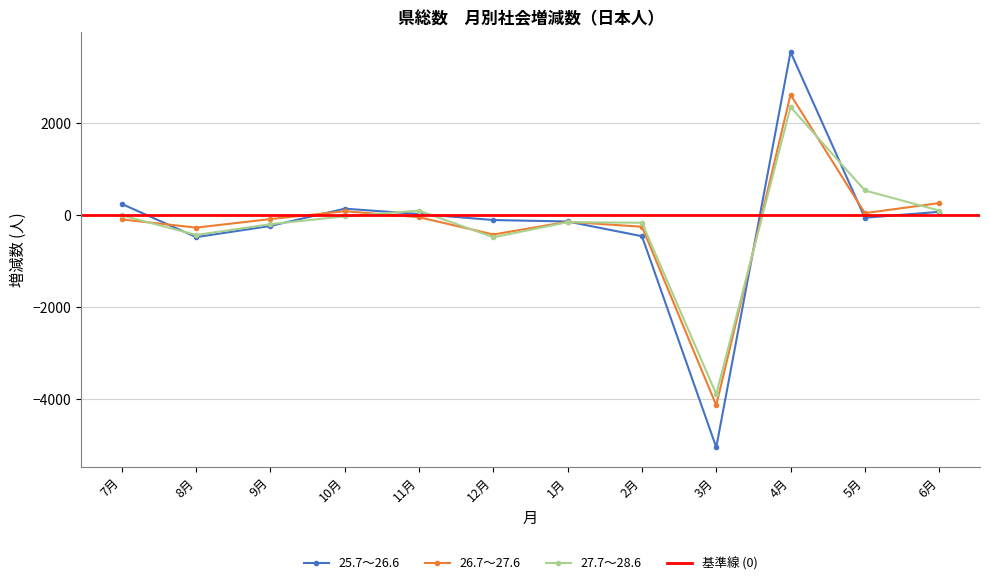

Reading left to right, transcribe all the data shown in this chart.

25.7～26.6: 243	-478	-235	141	25	-106	-138	-458	-5051	3550	-56	72
26.7～27.6: -93	-271	-85	86	-45	-421	-144	-252	-4136	2621	44	262
27.7～28.6: -5	-431	-196	-26	99	-482	-153	-165	-3895	2353	538	100